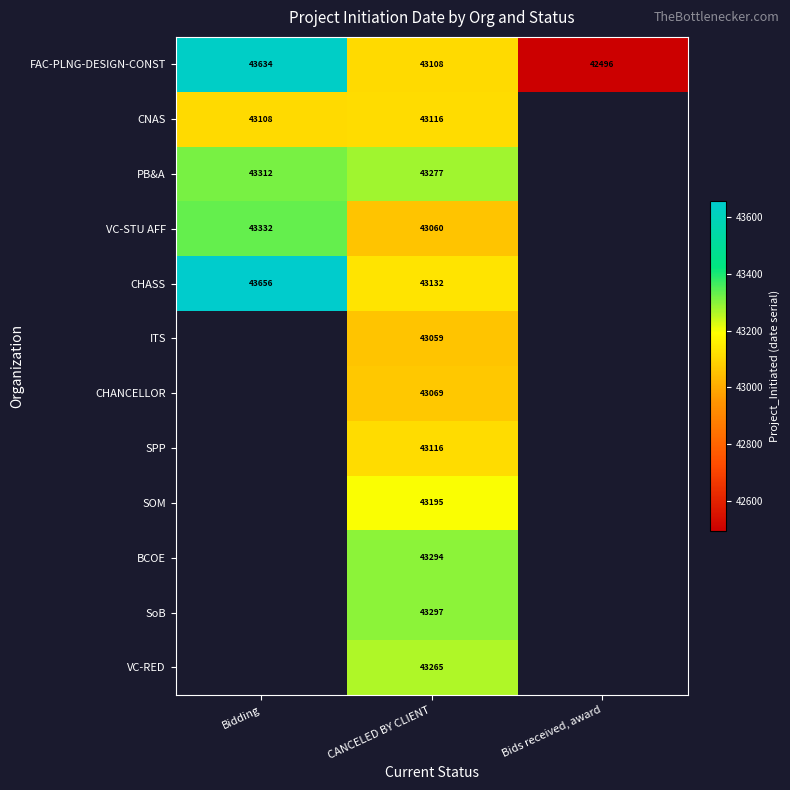

How many series are shown in this chart?

12